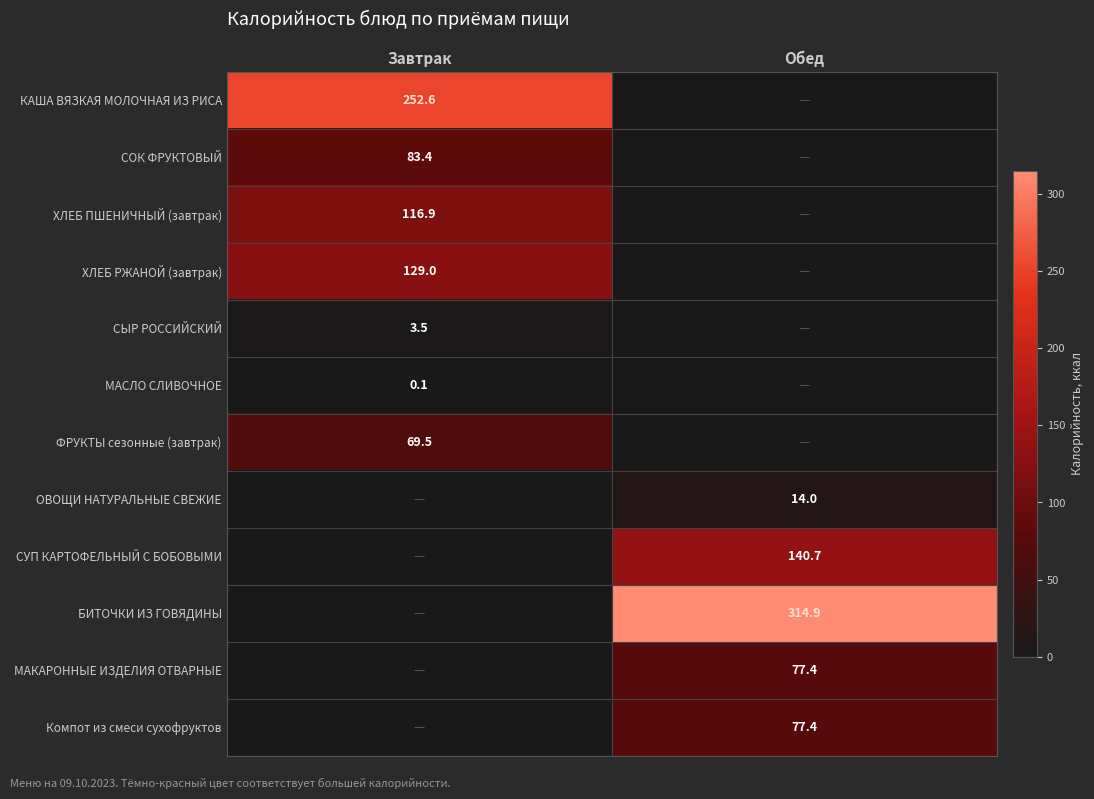

True or false: СУП КАРТОФЕЛЬНЫЙ С БОБОВЫМИ has a value of 140.7 at Обед.

True